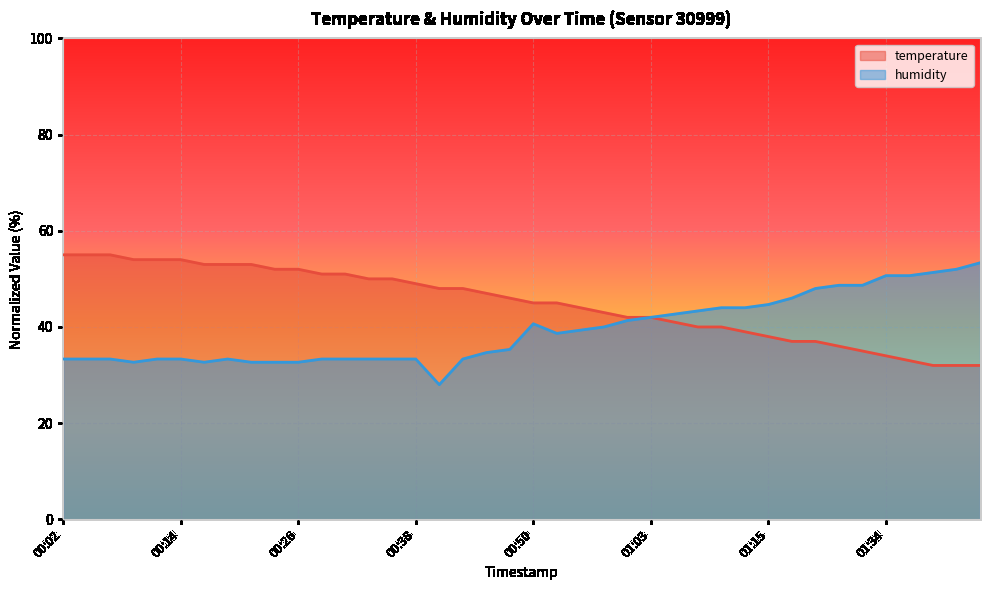

What position from the left is 01:13?

30